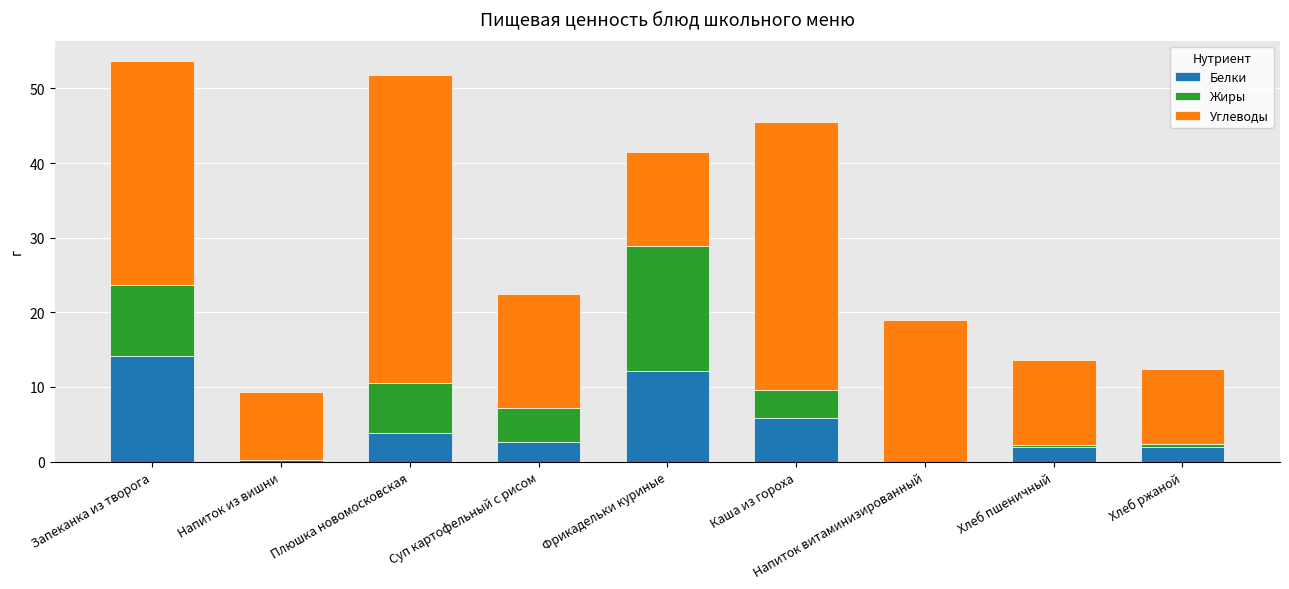

Is it true that Белки equals 12.2 at Фрикадельки куриные?

True